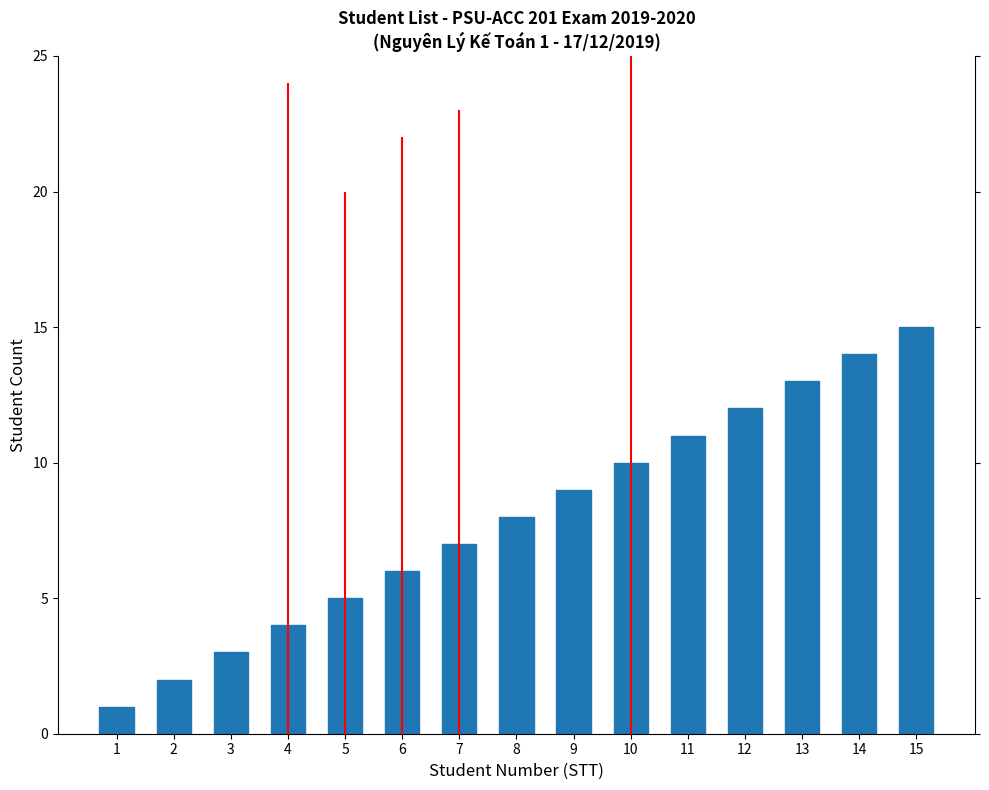

List the labels in order of value, smallest first.

1, 2, 3, 4, 5, 6, 7, 8, 9, 10, 11, 12, 13, 14, 15